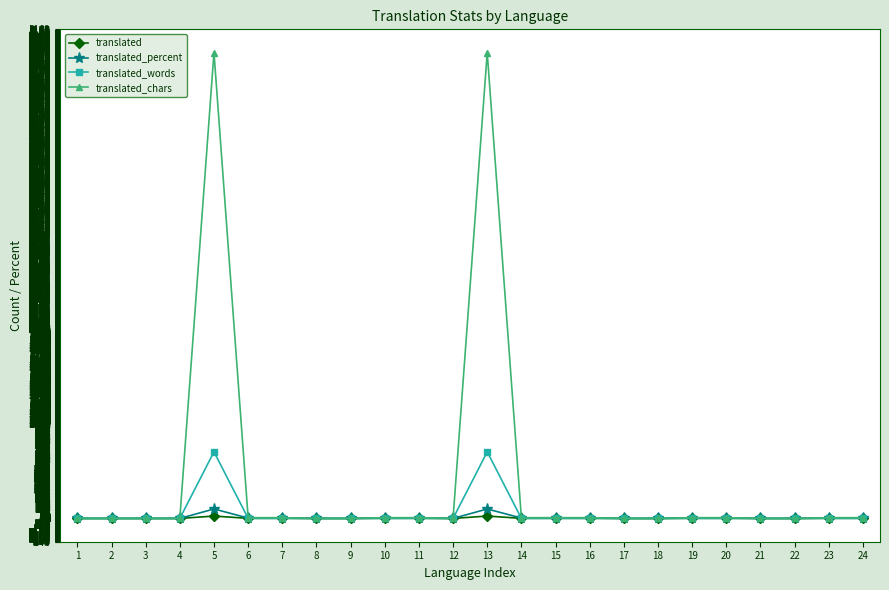

List the series in order of their peak value, lowest first.

translated, translated_percent, translated_words, translated_chars